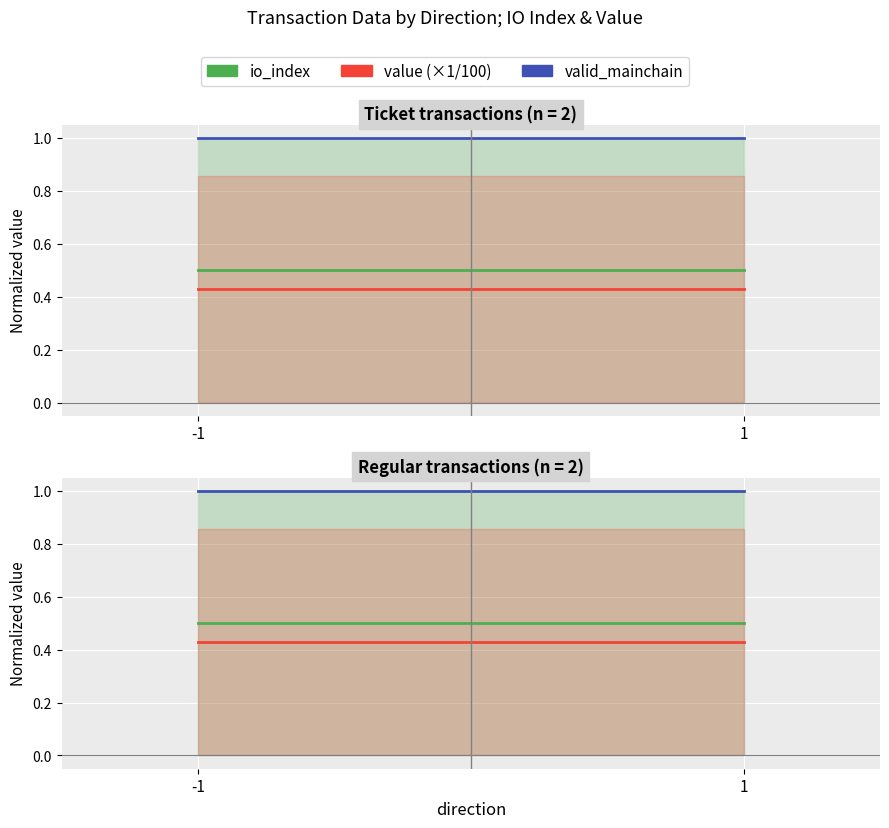

Does the chart display data point markers on the line(s)?

No